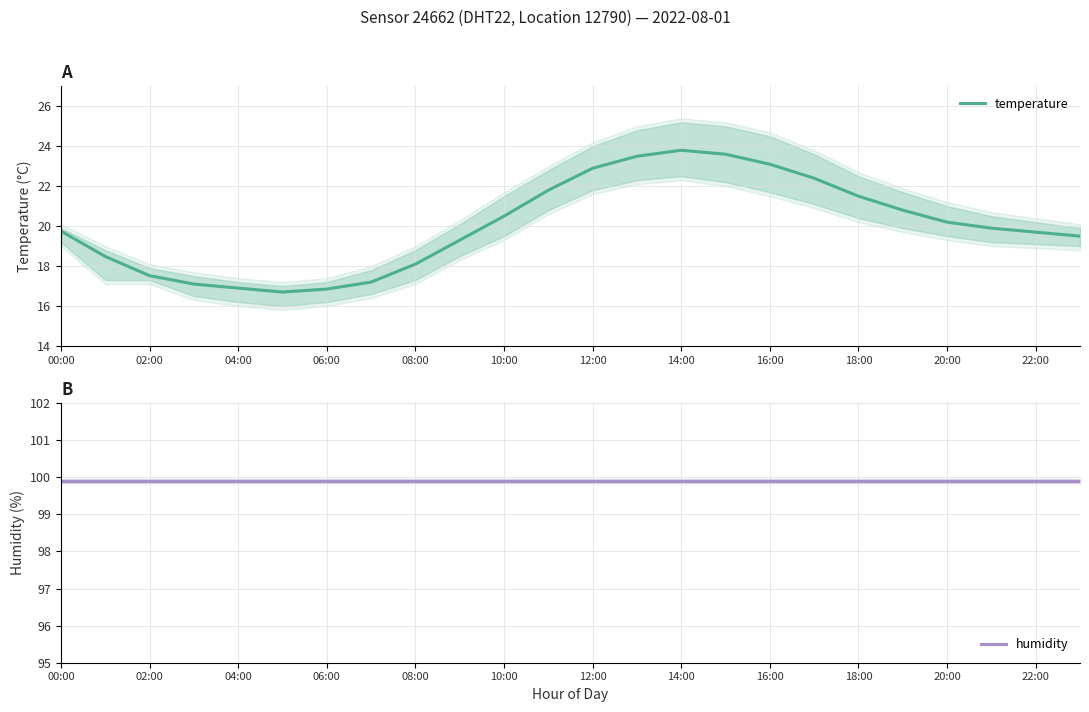

Where does the temperature series first go above 19?

00:00